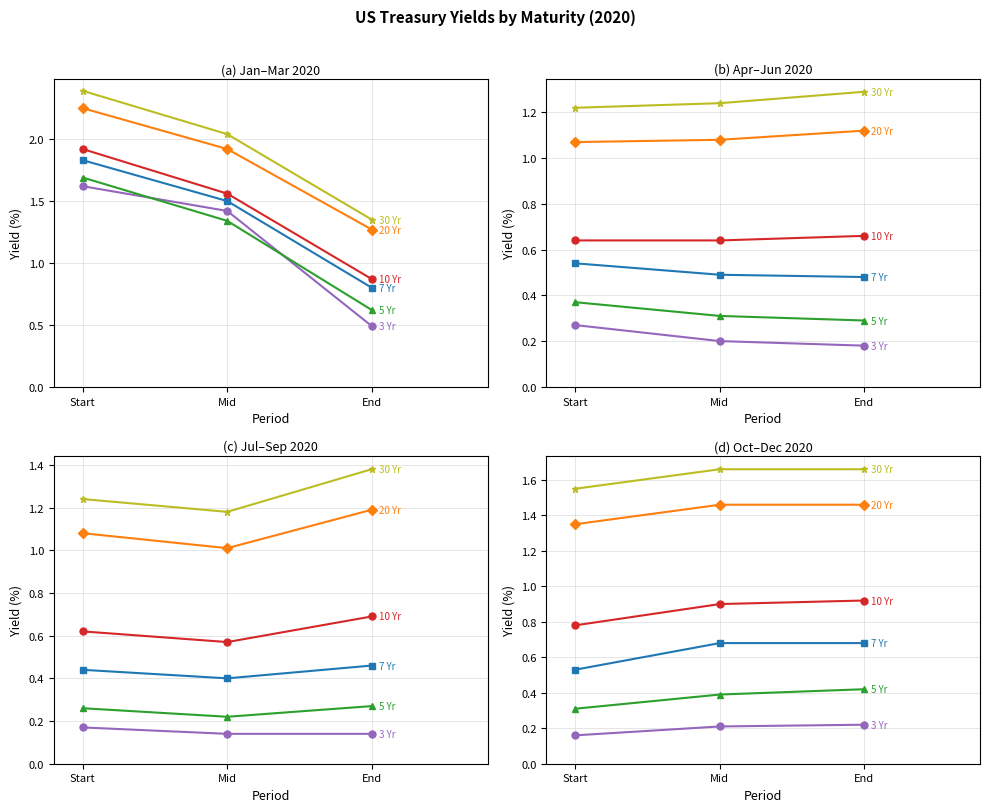

What is the total value across all series at Mid?

5.3